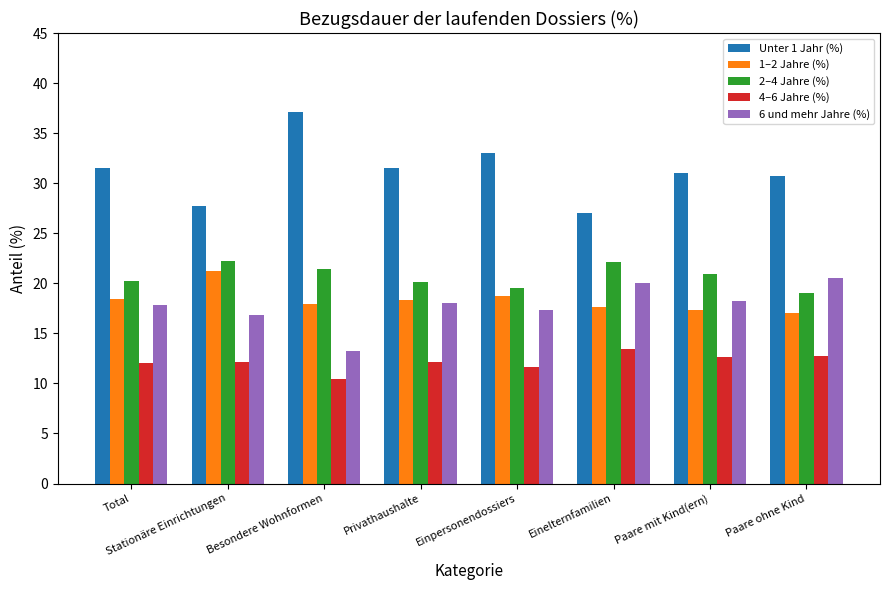

What is the sum of all 2–4 Jahre (%) values?

165.4